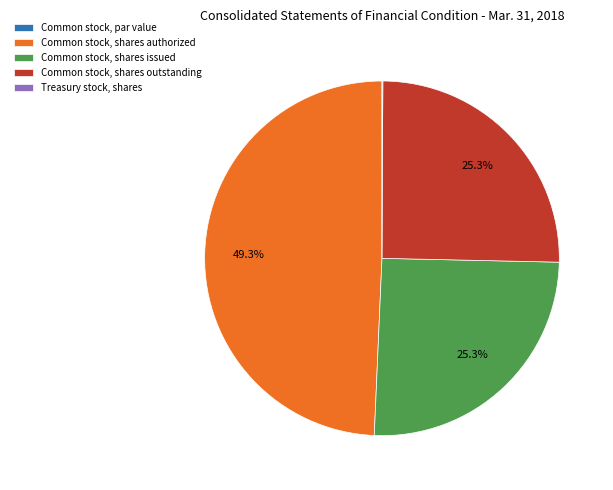

How much of the chart is everything except Common stock, shares authorized?

50.7%